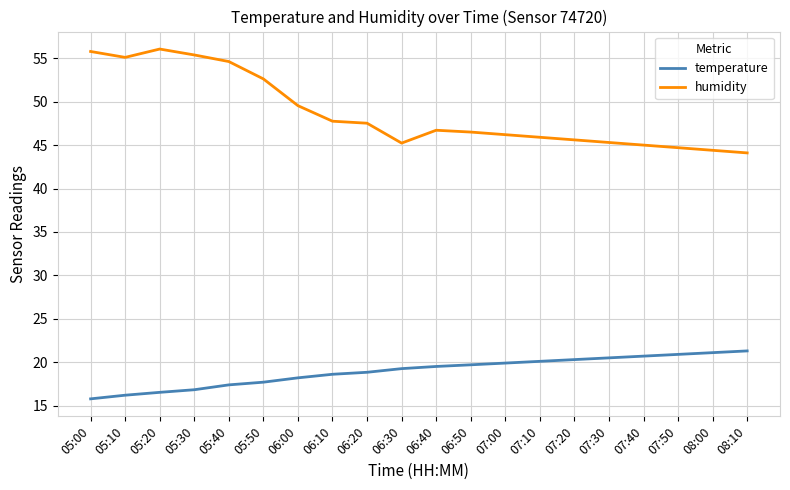

How many lines are shown in the chart?

2